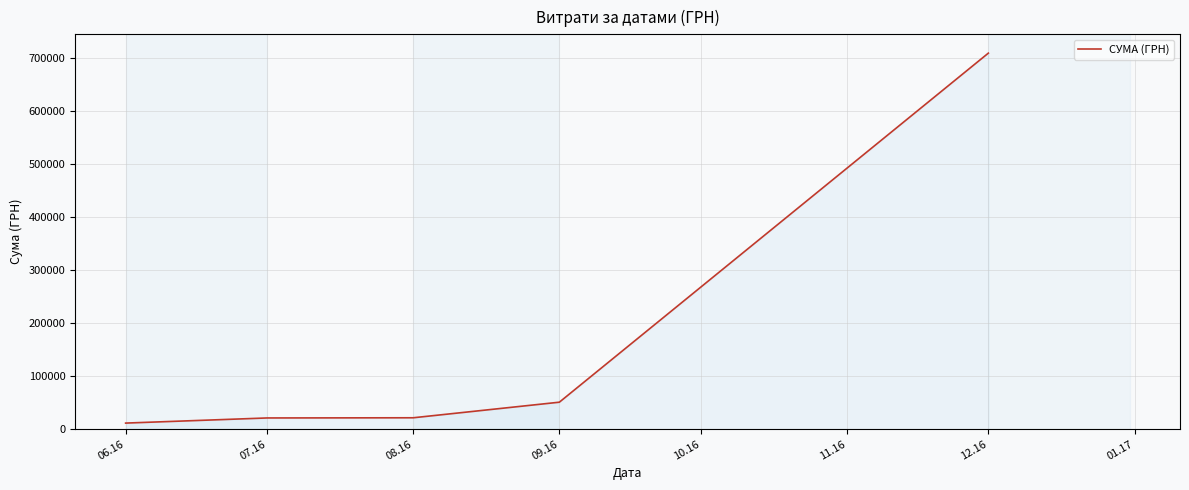

Which category has the lowest value across all series?

06.16